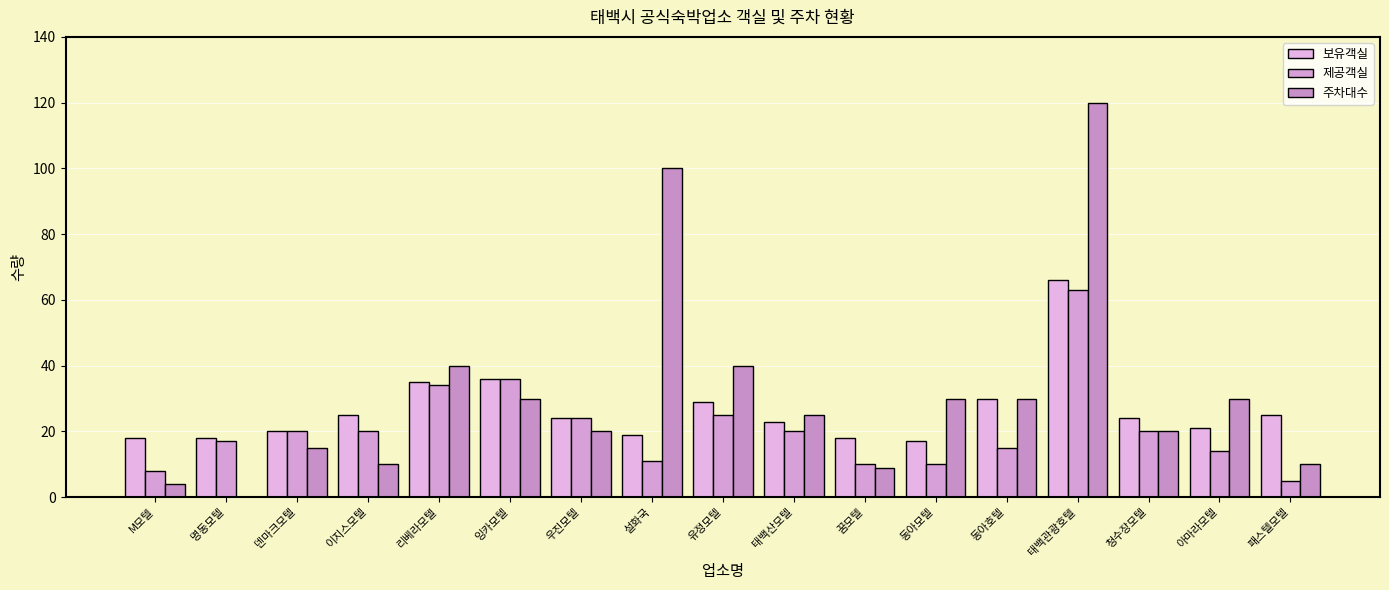

What is the difference between the second highest and minimum values in the 제공객실 series?

31